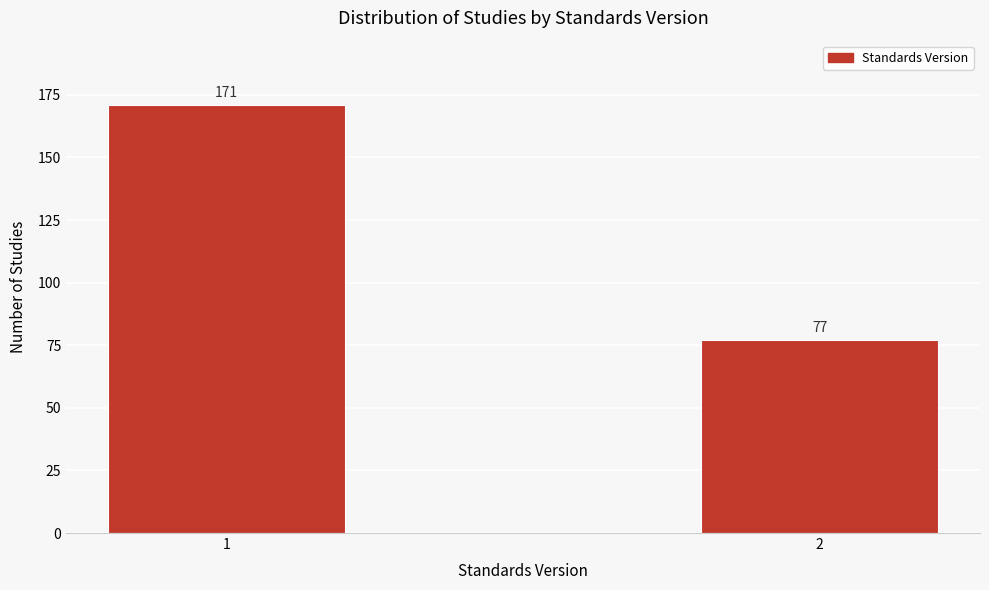

Reading left to right, list all the values displayed in this chart.

171	77